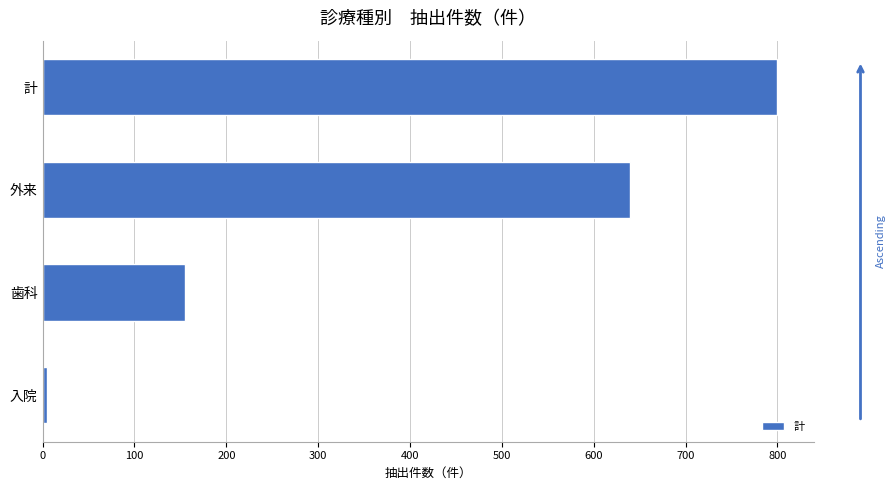

What is the maximum value shown in the chart?

800